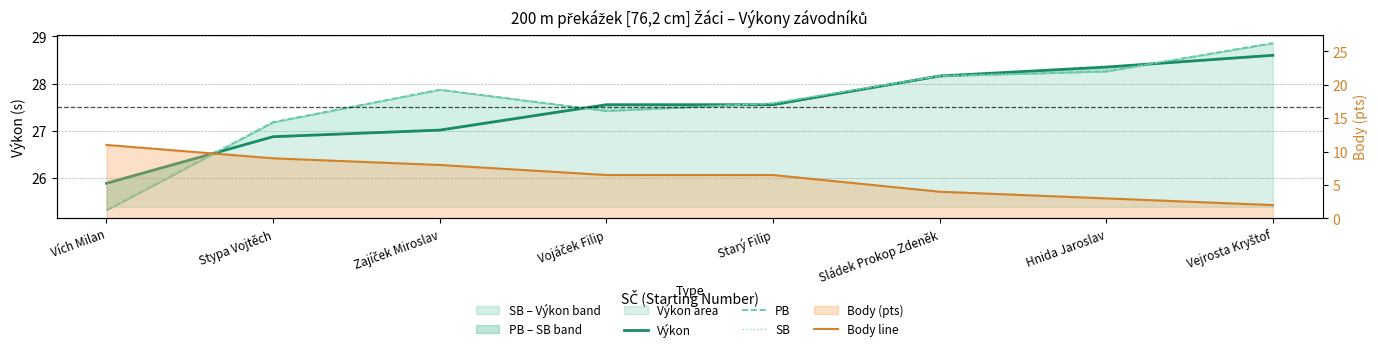

Between Vích Milan and Vejrosta Kryštof, which series saw the biggest shift?

Body line